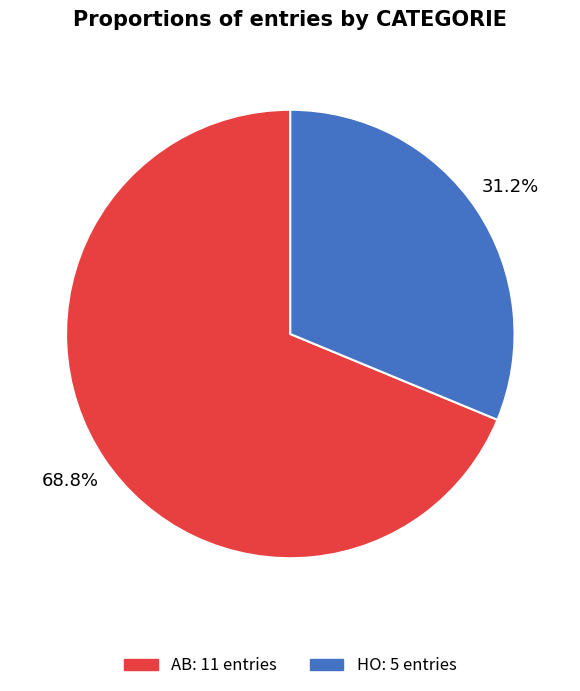

Count the number of slices in the pie.

2